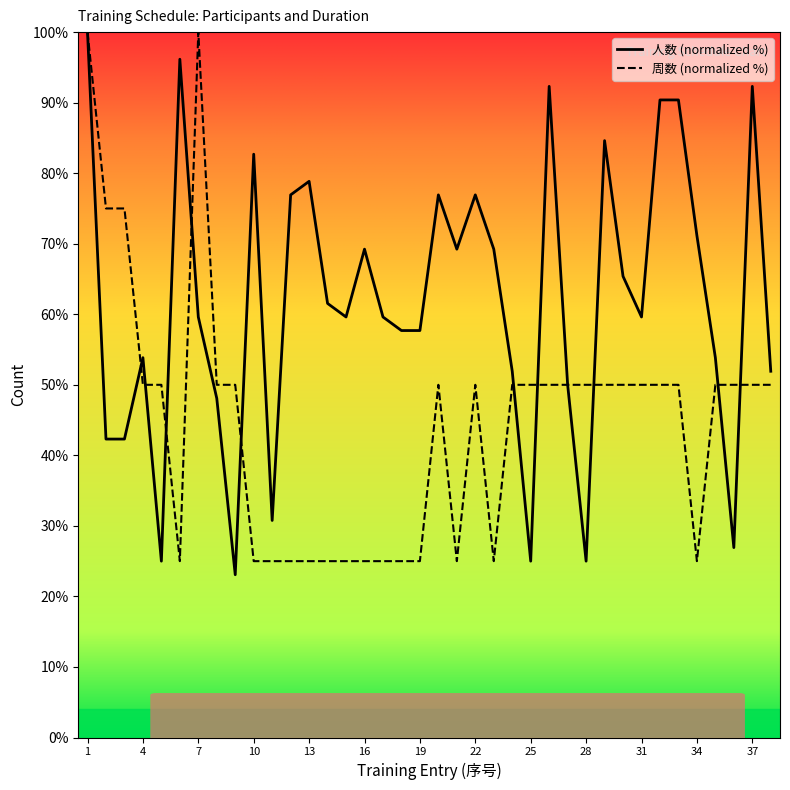

What is the difference between the maximum and second lowest values in the 周数 (normalized %) series?

75.0